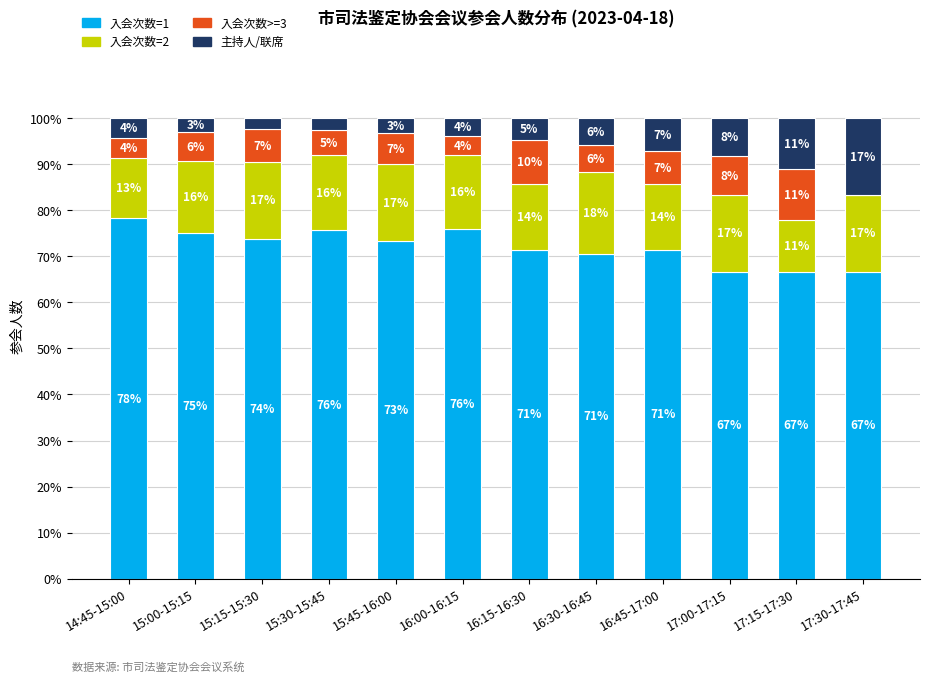

Are the bars horizontal?

No